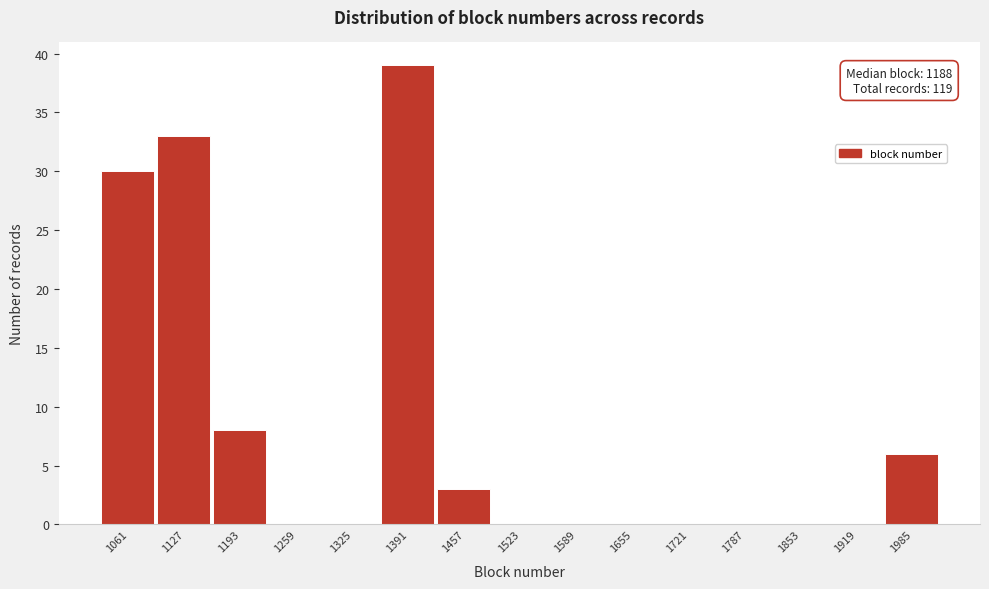

Reading left to right, extract all data points from this chart.

1061=30	1127=33	1193=8	1259=0	1325=0	1391=39	1457=3	1523=0	1589=0	1655=0	1721=0	1787=0	1853=0	1919=0	1985=6